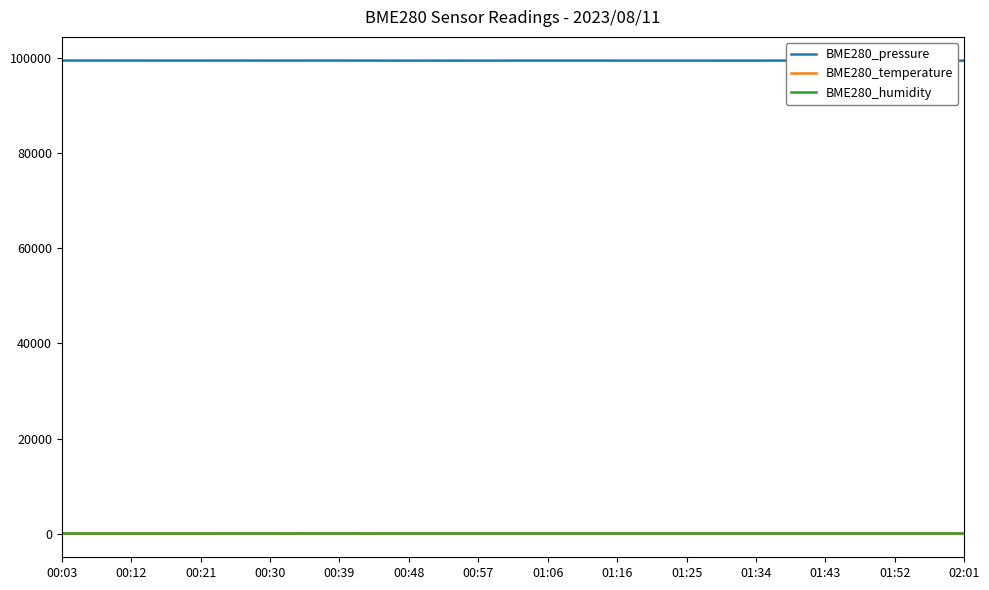

At which category is the sum across all series the highest?

00:03